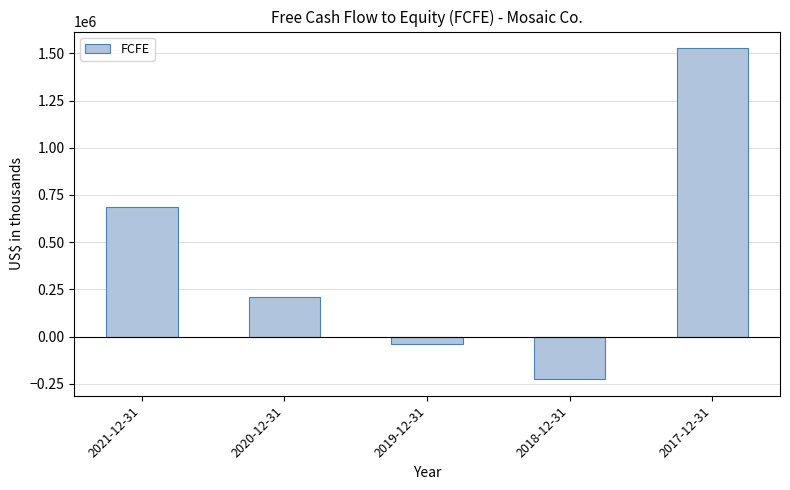

What is the smallest value displayed?

-225600